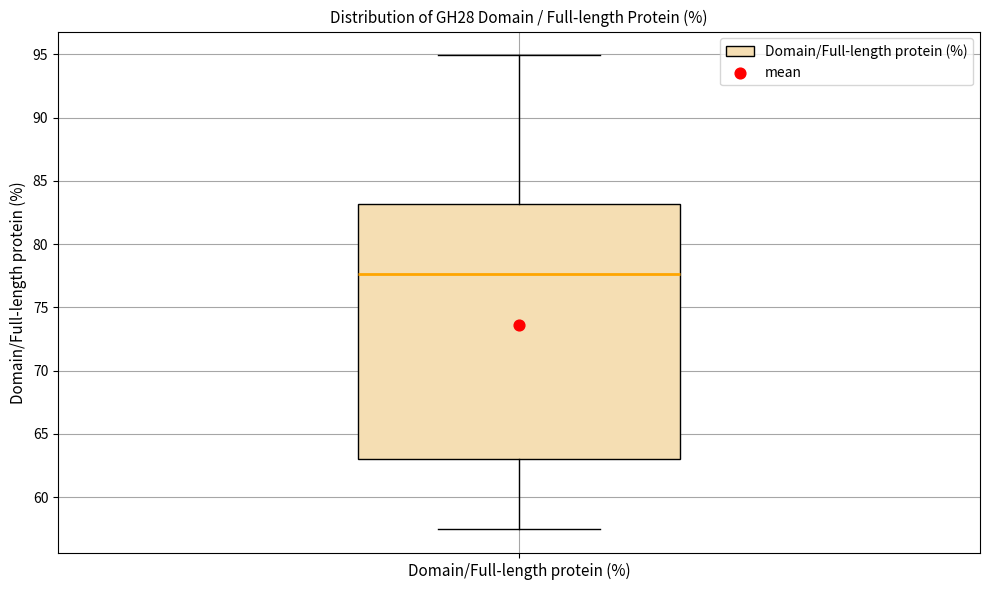

Where does the upper whisker of the box for Domain/Full-length protein (%) end on the y-axis? The values are not printed on the chart, so give them approximately, as read against the axis.

95.0